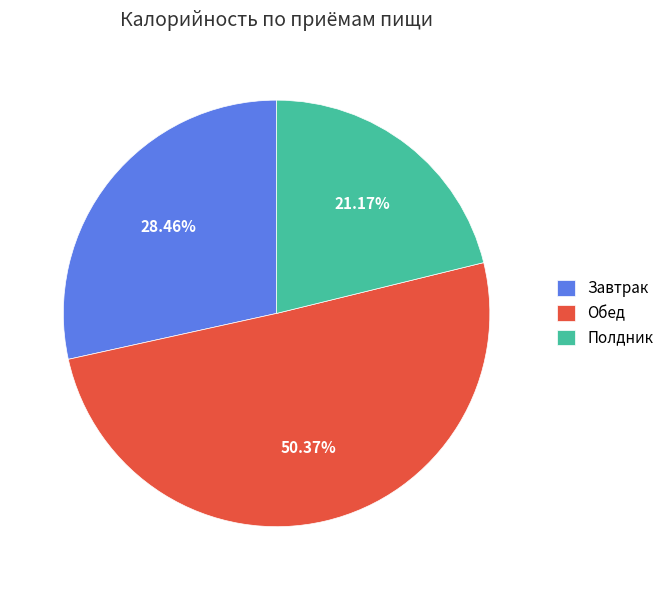

What is the largest slice in the pie chart?

Обед